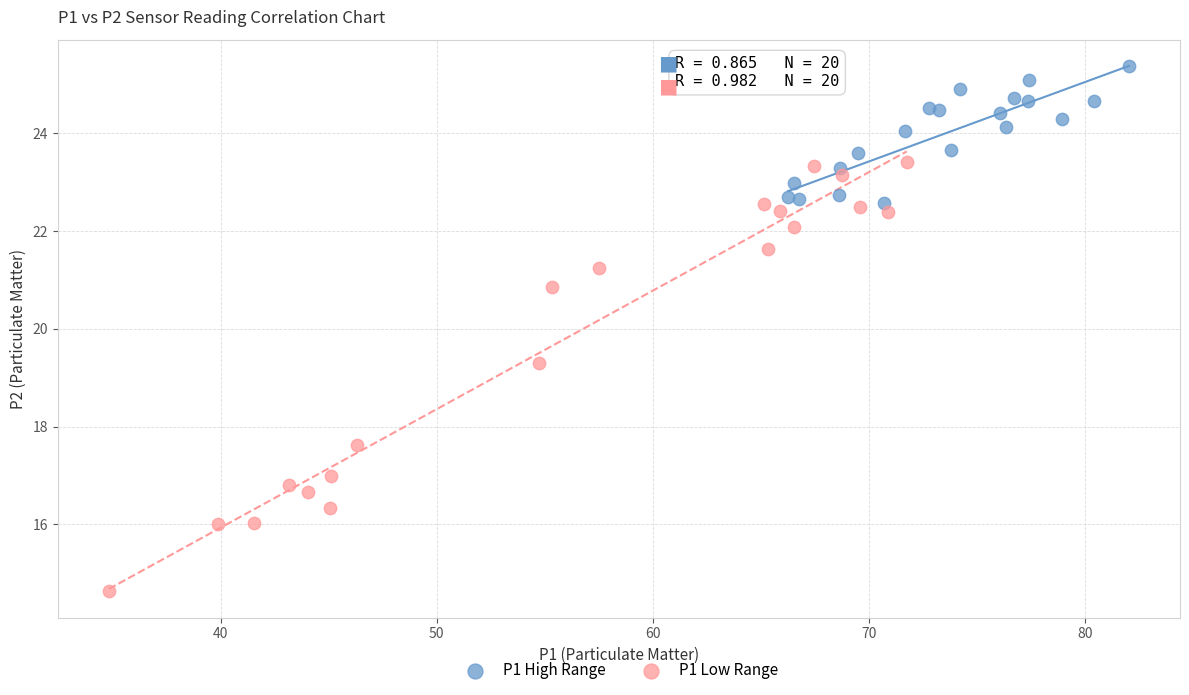

Which series reaches the maximum Y coordinate?

P1 High Range